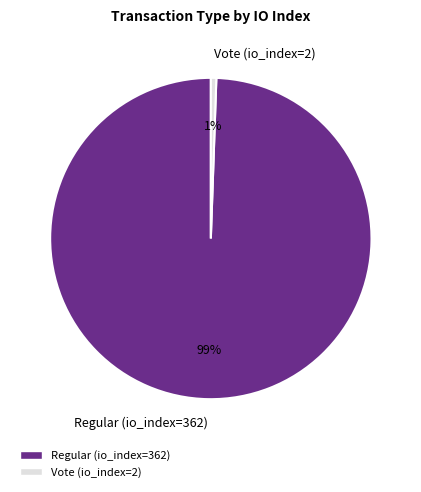

Which has a higher value, Regular (io_index=362) or Vote (io_index=2)?

Regular (io_index=362)